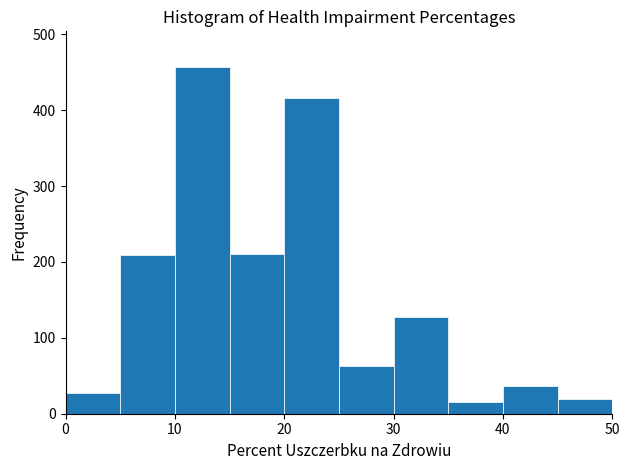

Over which range of the x-axis is the bar tallest?

10 to 15